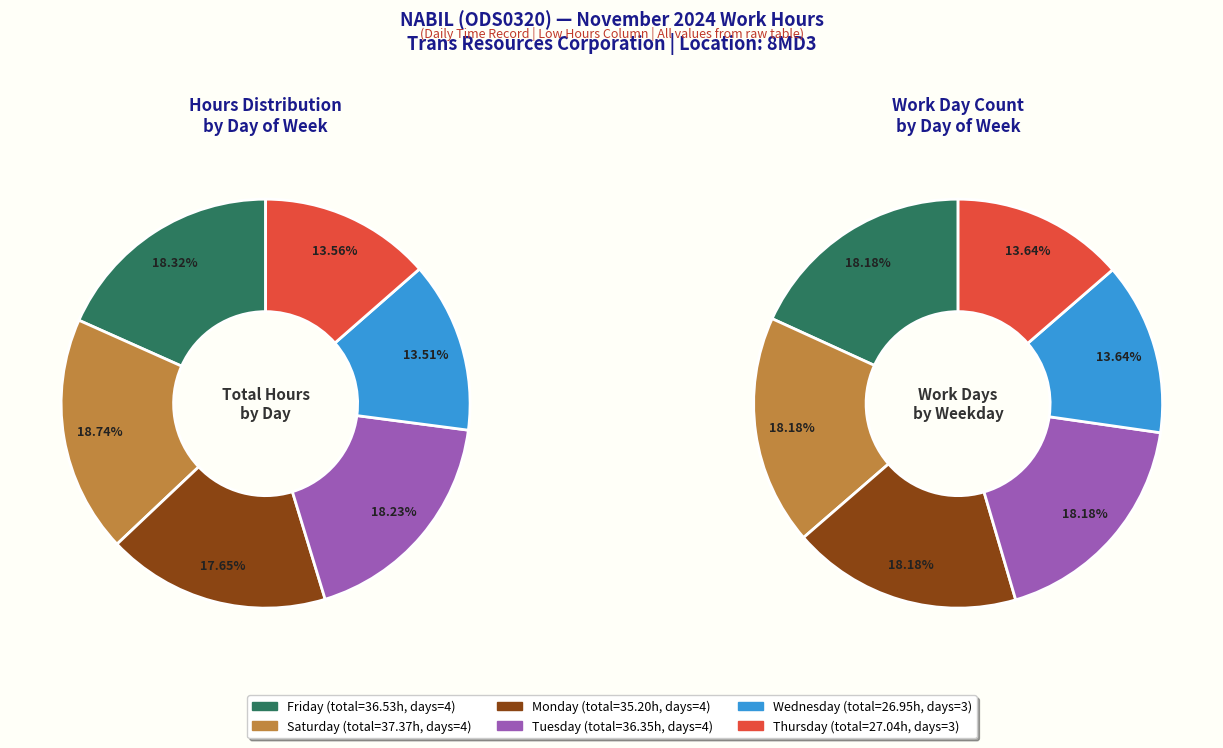

What percentage do Tue-5 and Tue-12 together represent?

9.1%